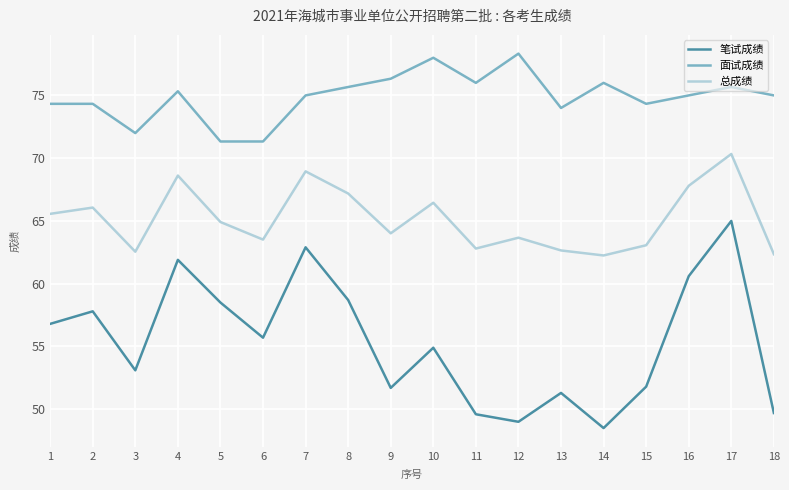

At which category is the sum across all series the highest?

17